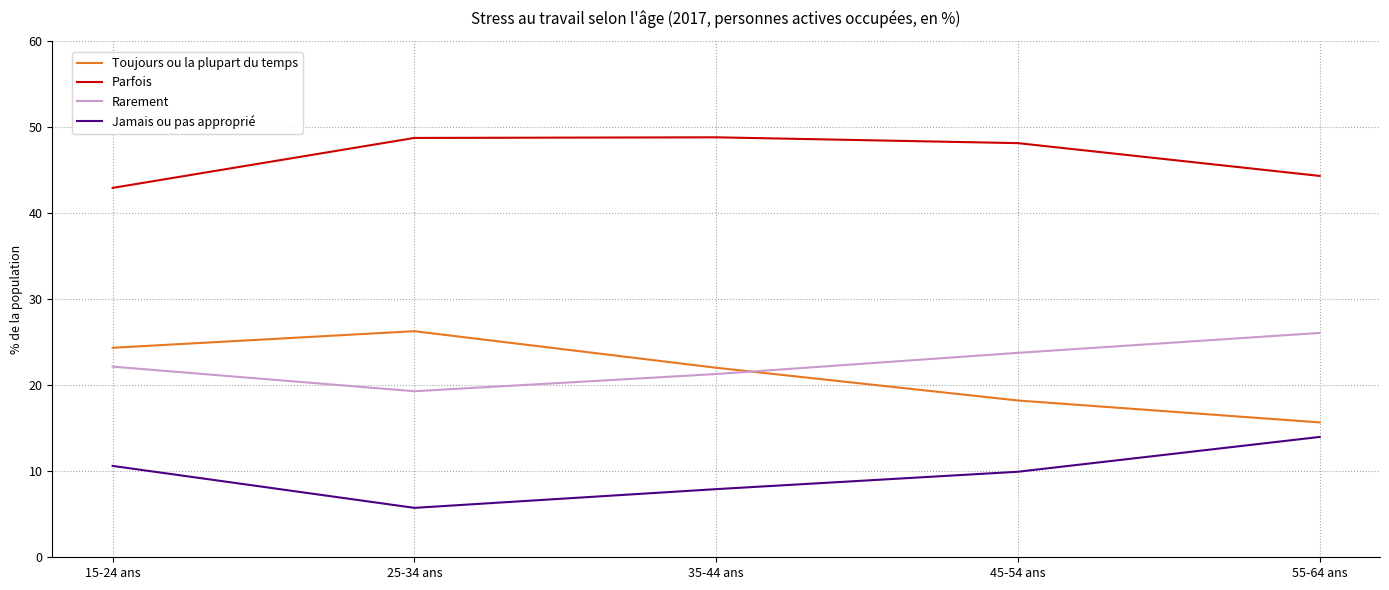

True or false: Parfois and Toujours ou la plupart du temps cross at least once.

False